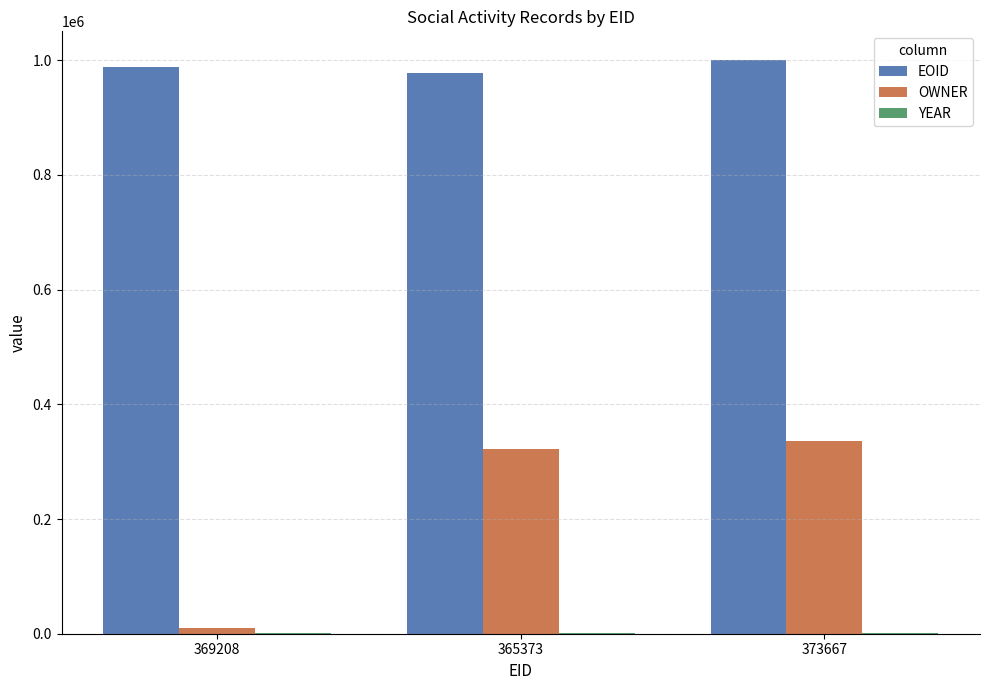

What is the maximum value shown in the chart?

1000307